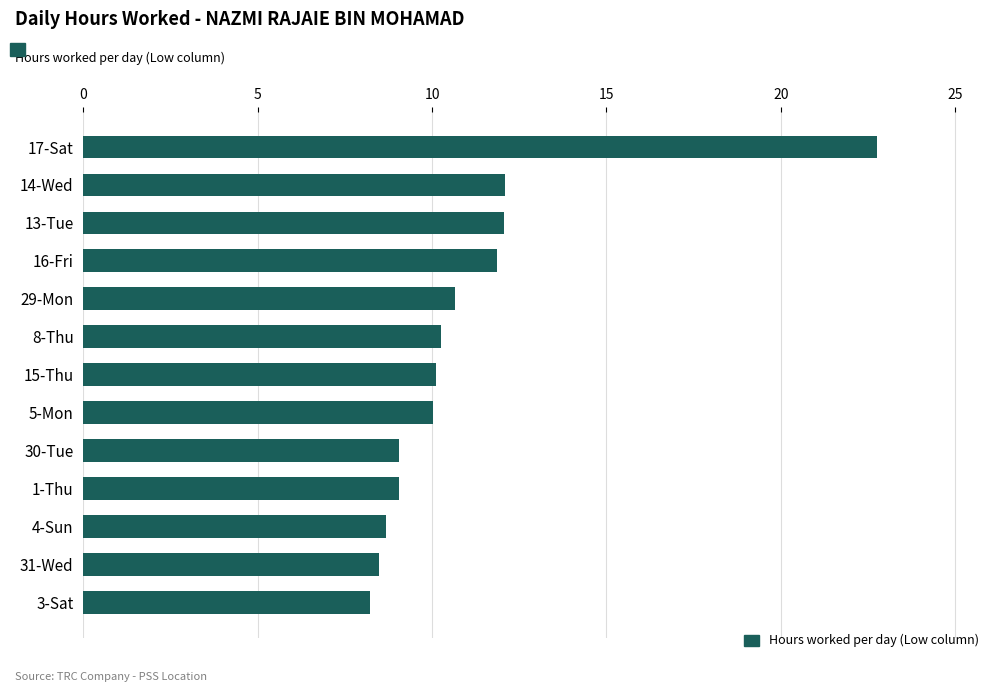

Which category has the lowest value across all series?

3-Sat